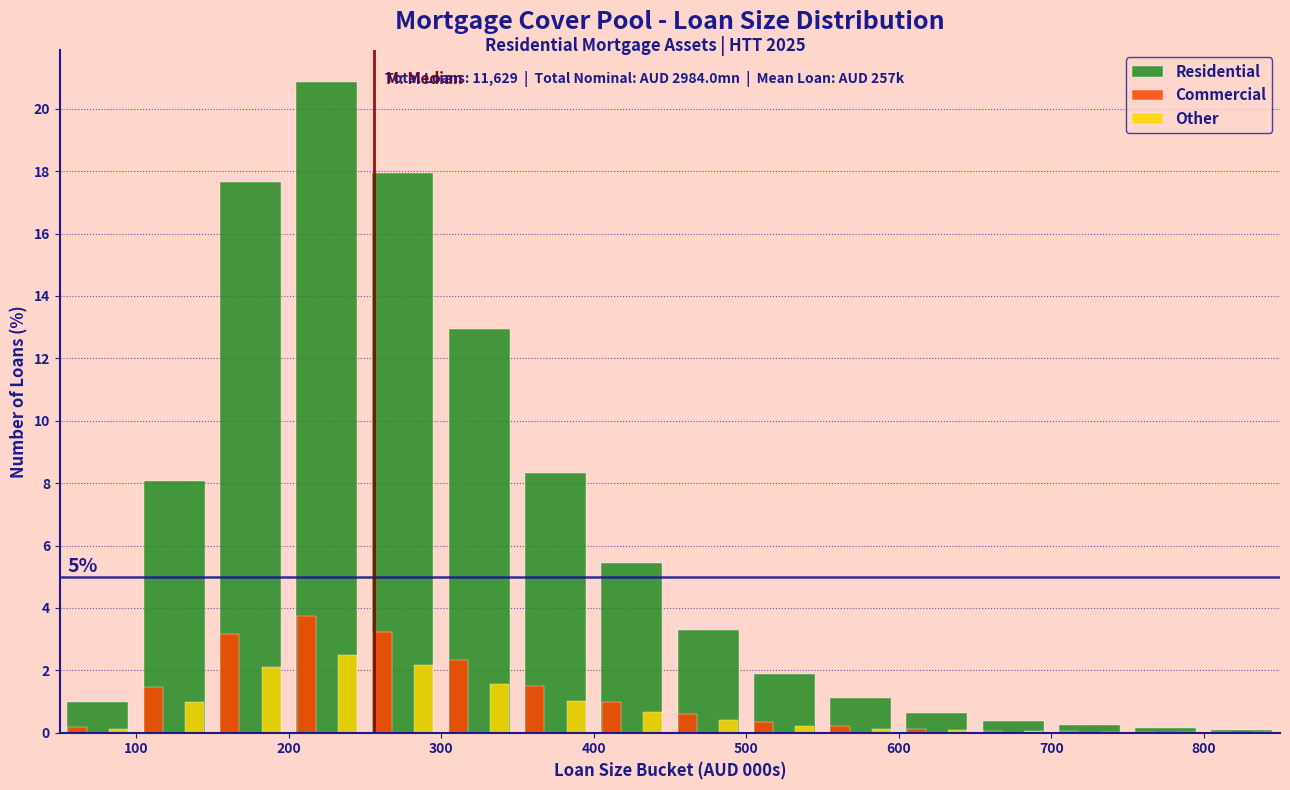

In the Residential series, which range on the x-axis has the tallest bar?

200 to 250